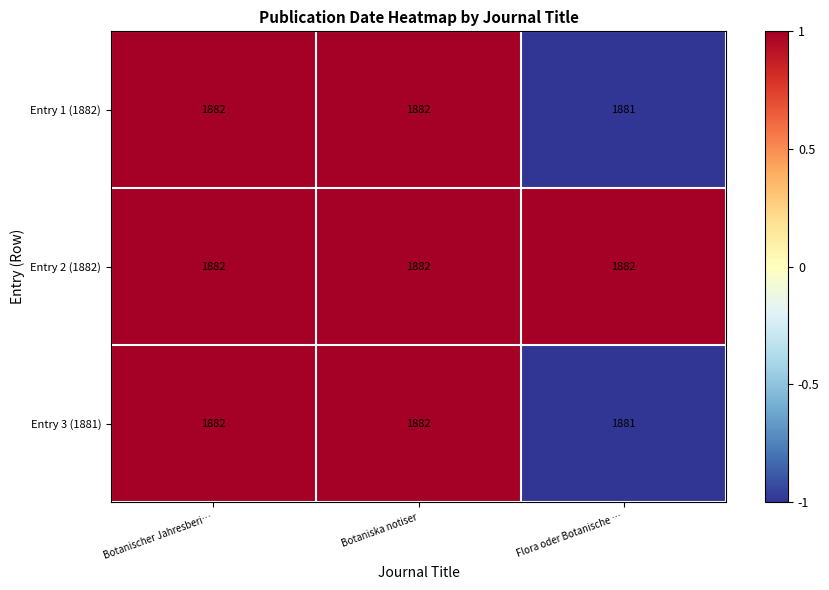

At which category does the chart reach its minimum across all series?

Flora oder Botanische …